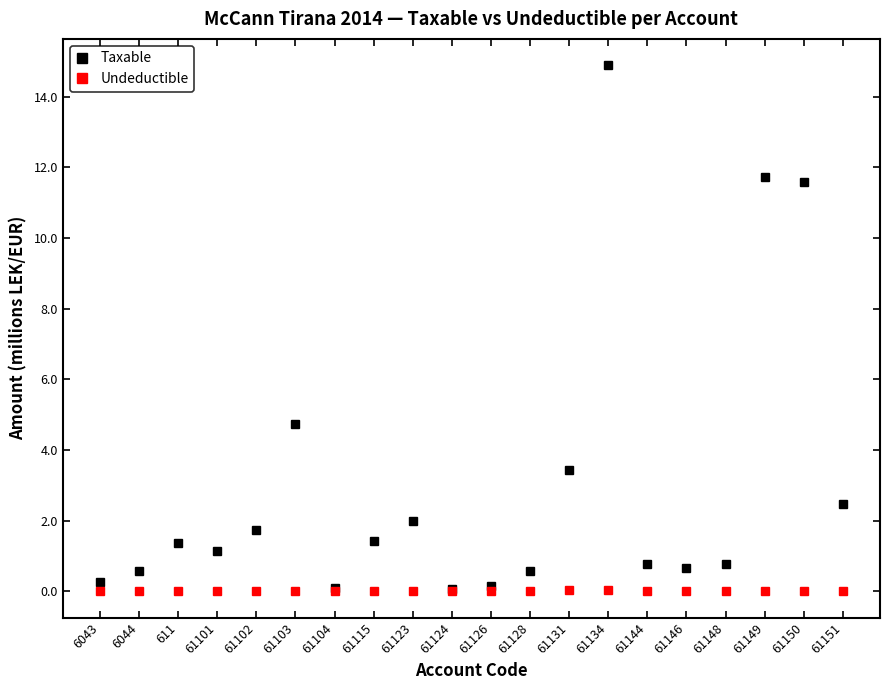

Where is the first local maximum for Taxable?

611